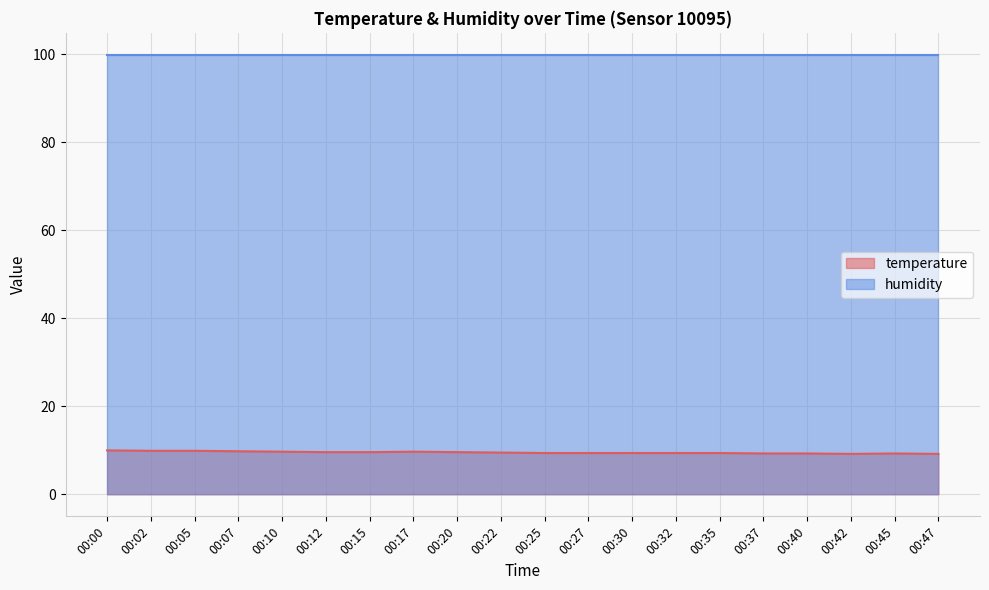

Does the chart display data point markers on the line(s)?

No